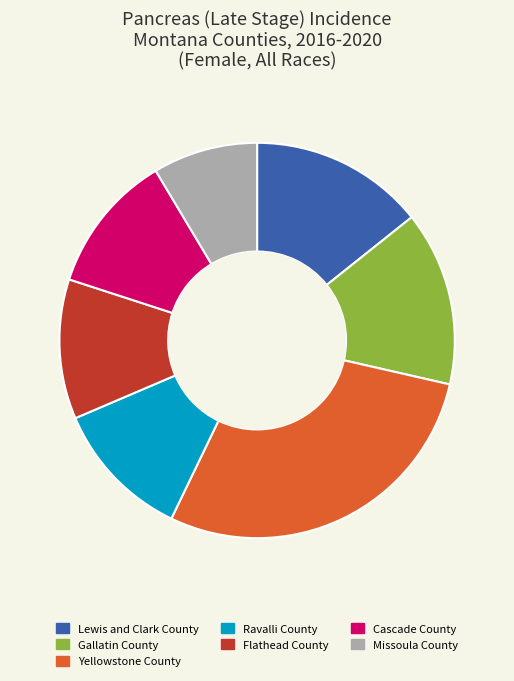

Does any single category account for the majority?

No